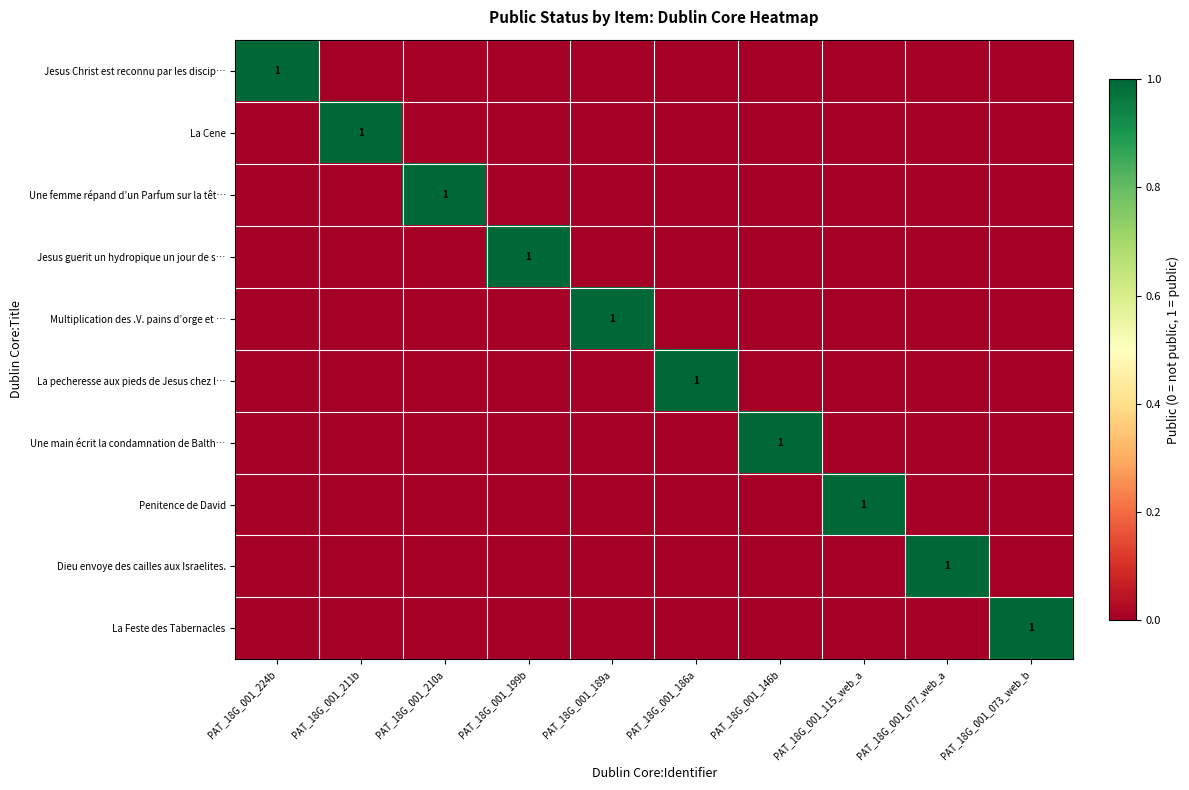

Which category has the highest value in the La pecheresse aux pieds de Jesus chez l… series?

PAT_18G_001_186a